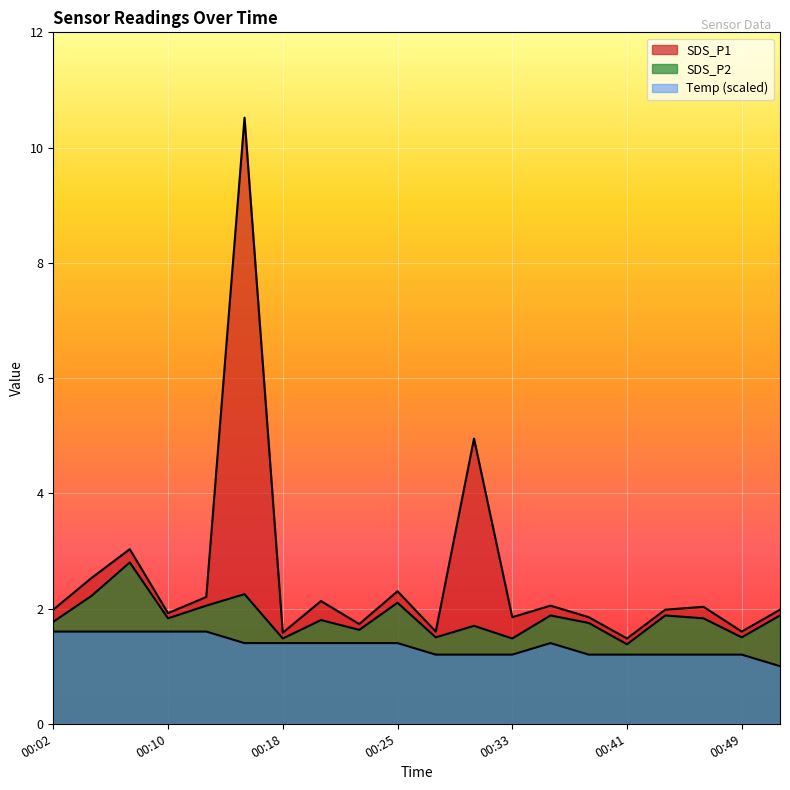

True or false: Temp and SDS_P2 intersect in this chart.

False